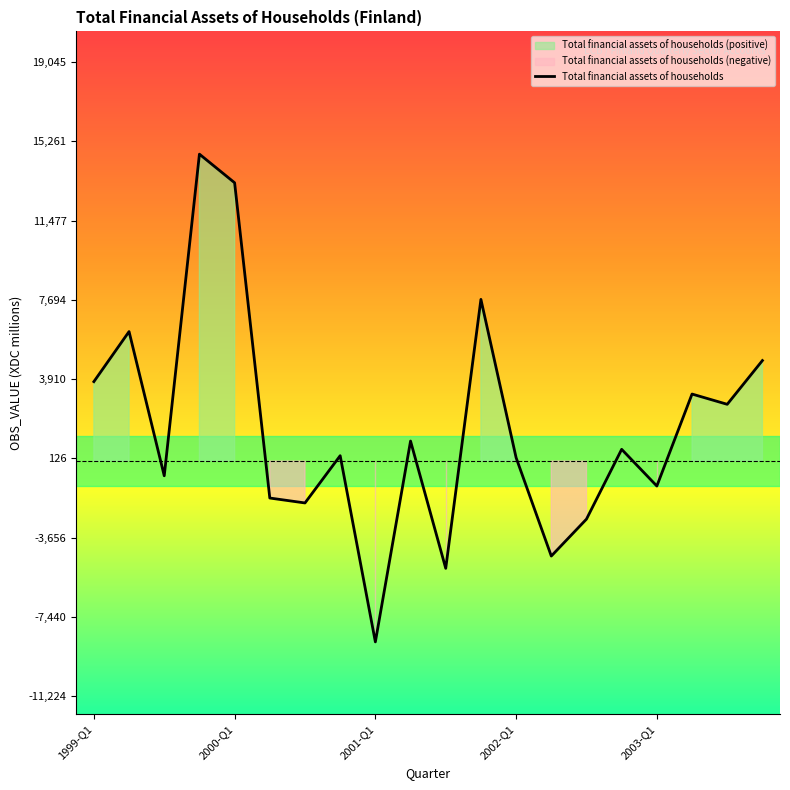

What is the maximum value for Total financial assets of households?

14650